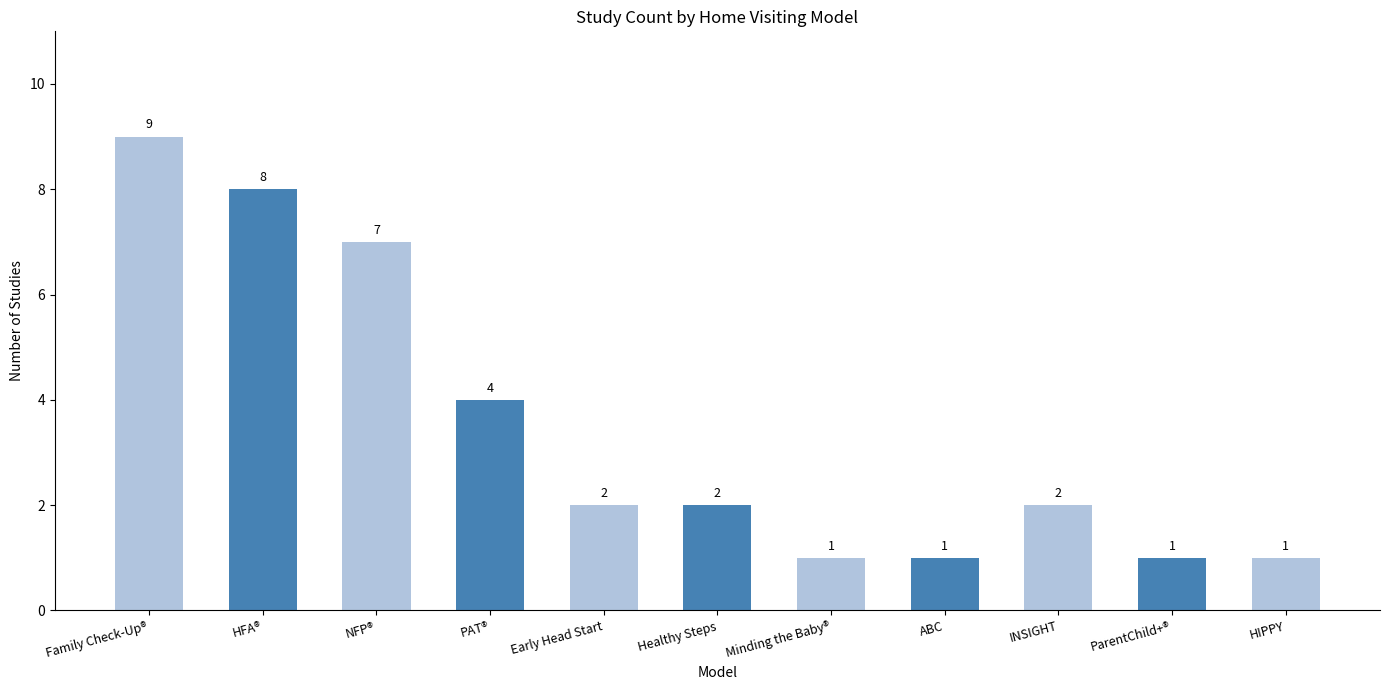

What is the value of the 7th bar from the left?

1